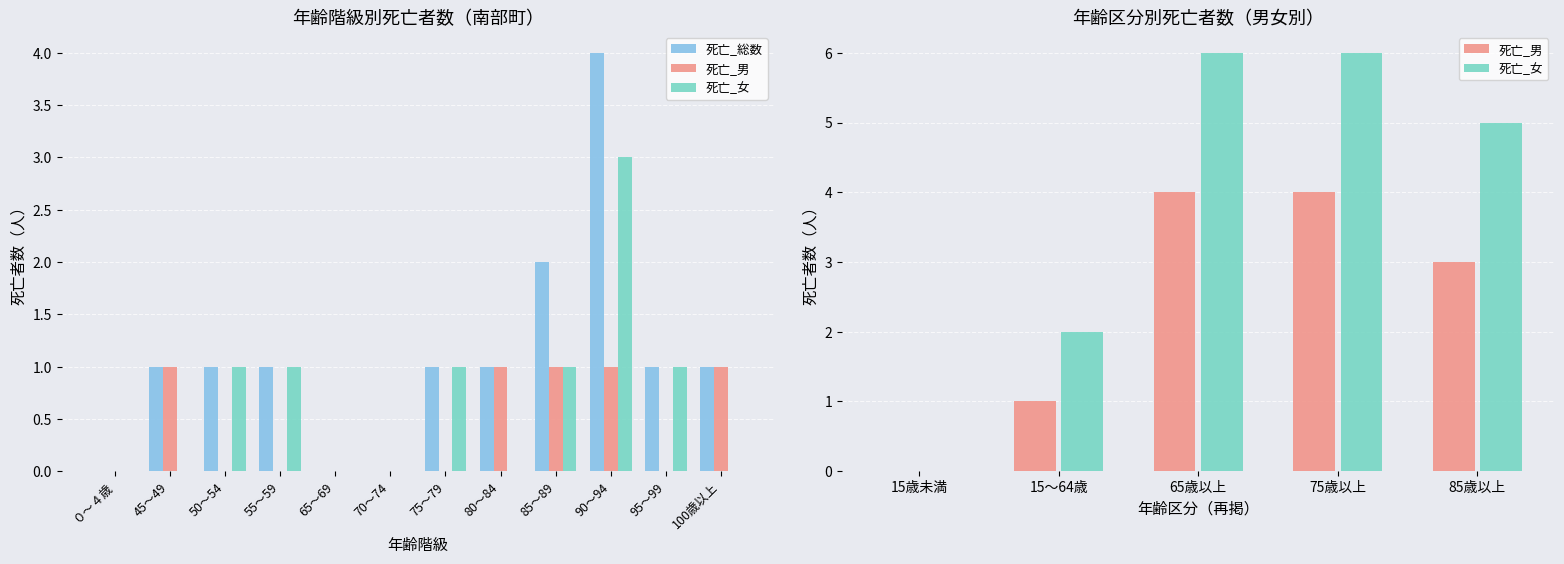

What is the maximum value for 死亡_女?

3